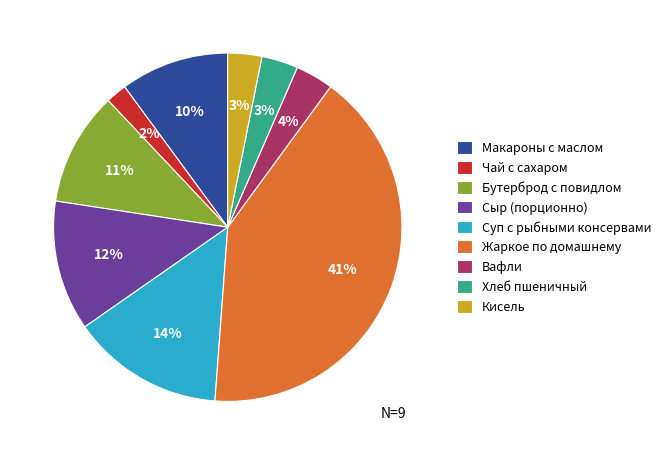

Approximately how many times larger is the value at Сыр (порционно) compared to Макароны с маслом?

1.2